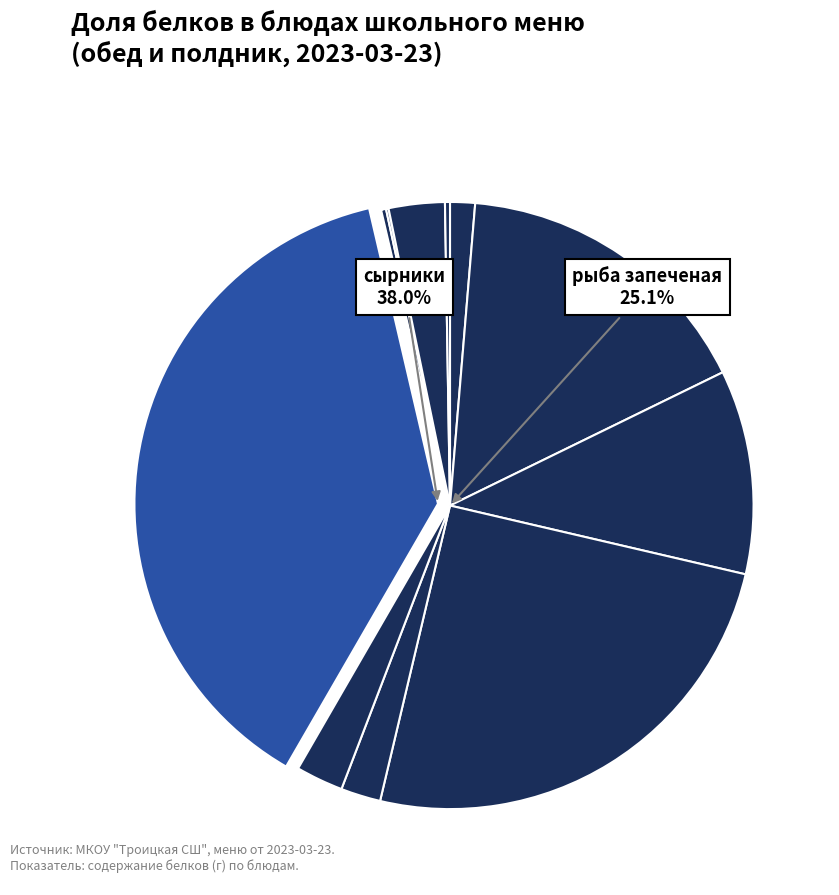

Count the number of slices in the pie.

11